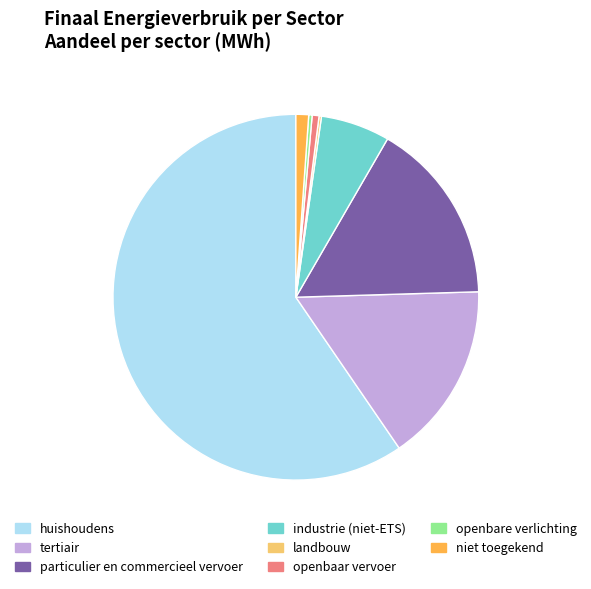

The particulier en commercieel vervoer slice represents 28% of the pie. True or false?

False